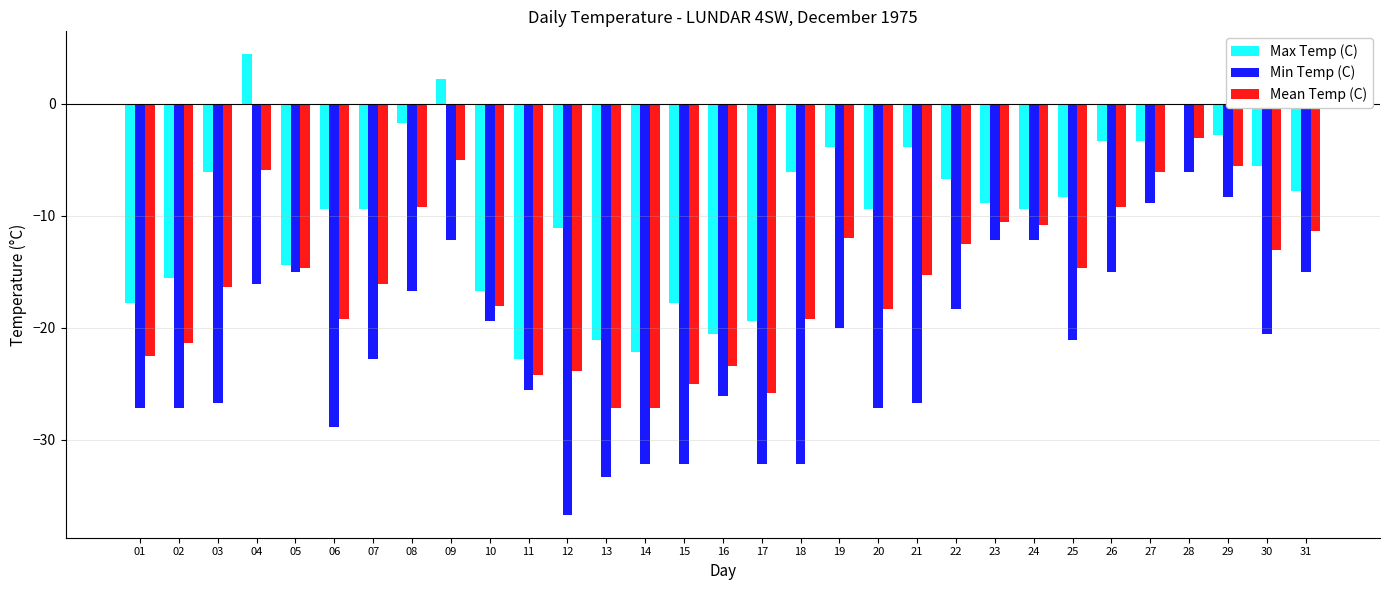

What is the sum of the Max Temp (C) values at 12 and 27?

-14.4